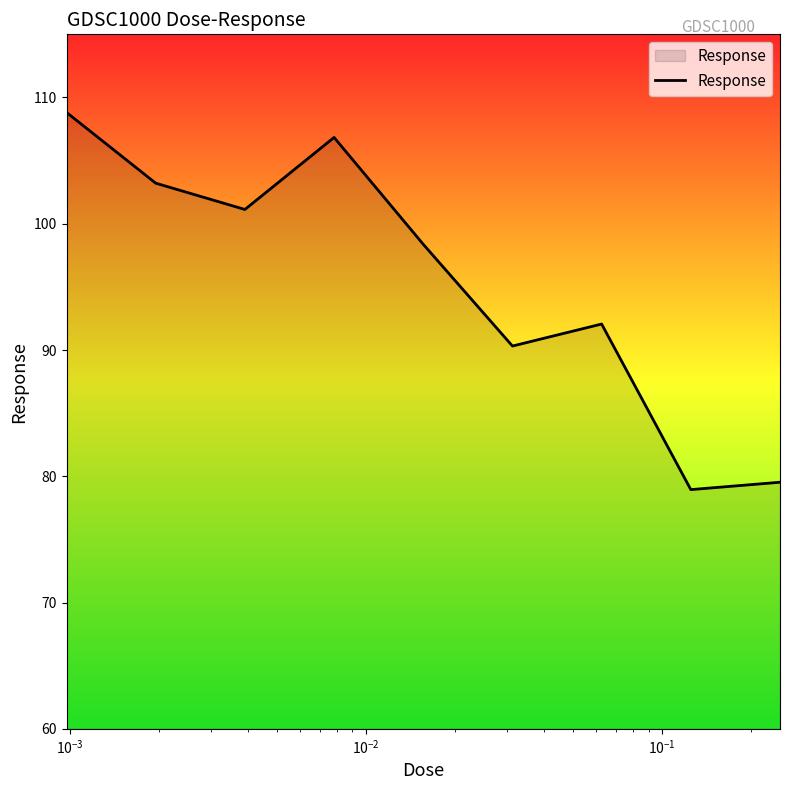

What is the difference between the maximum and minimum values?

29.9